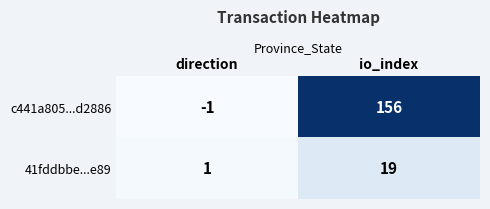

Reading left to right, extract all data points from this chart.

c441a805...d2886: -1	156
41fddbbe...e89: 1	19